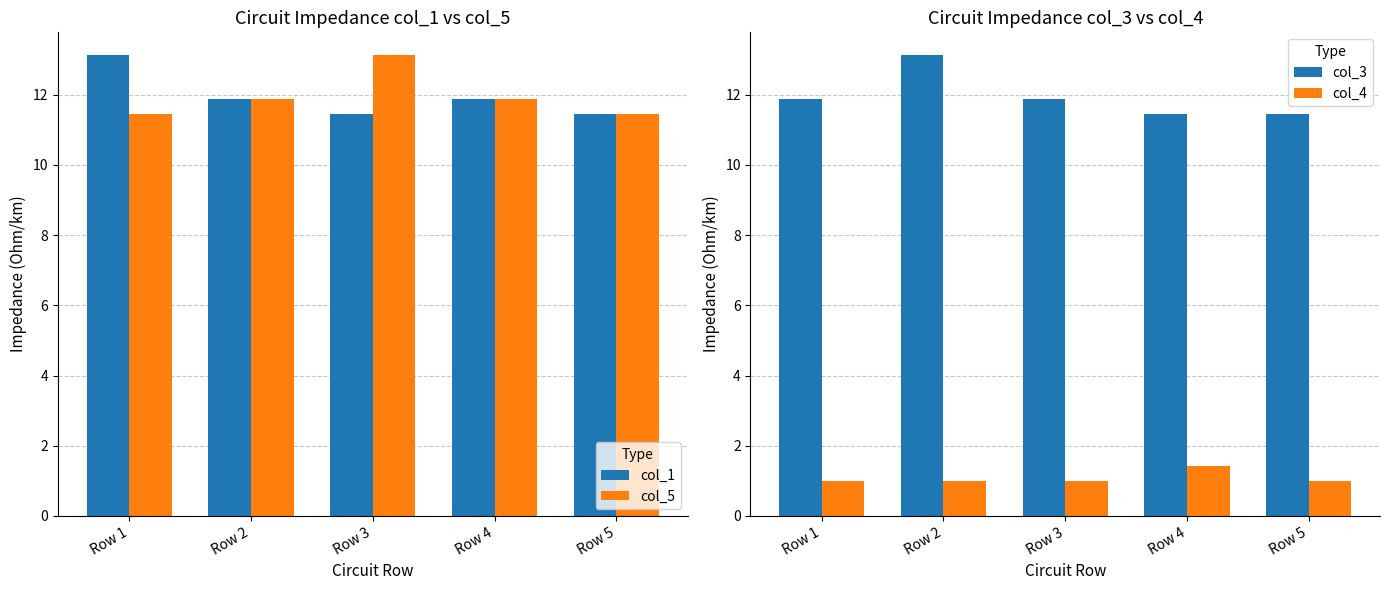

How many groups of bars are there?

5